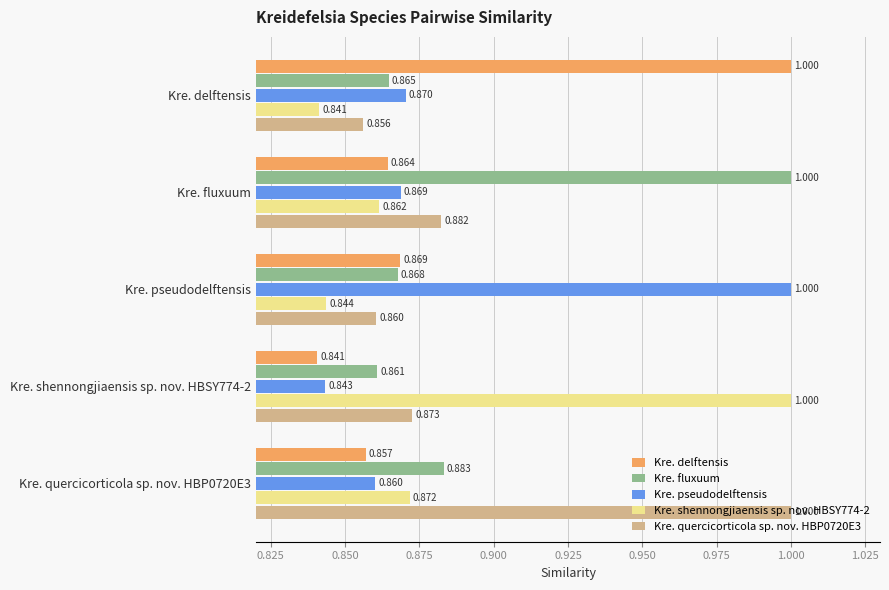

Which series has the largest total across all categories?

Kre. fluxuum